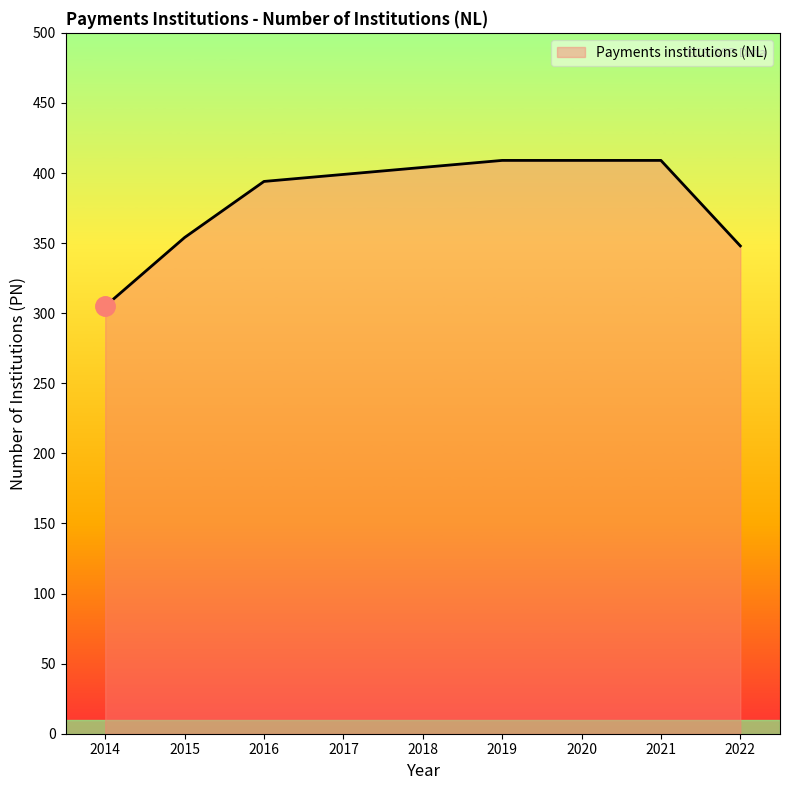

At which category does the chart reach its minimum across all series?

2014